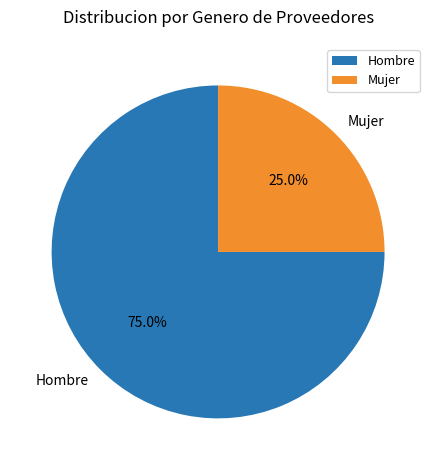

Is Mujer the majority of the pie?

No